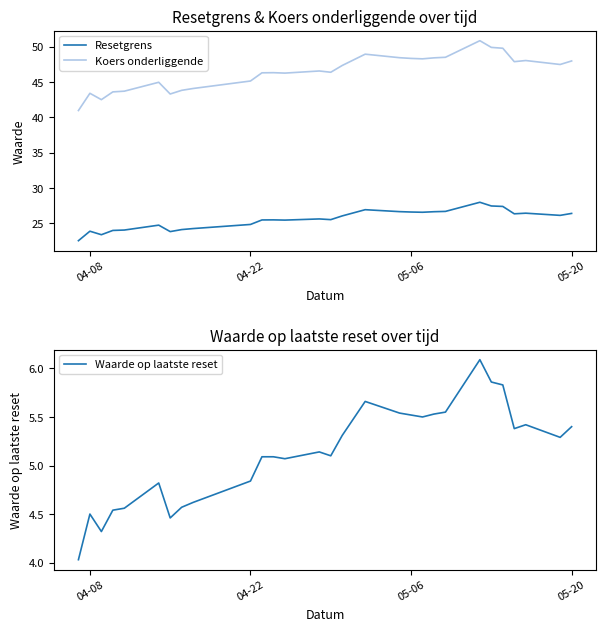

What is the value of the Koers onderliggende point at the 18th from the left?

48.4